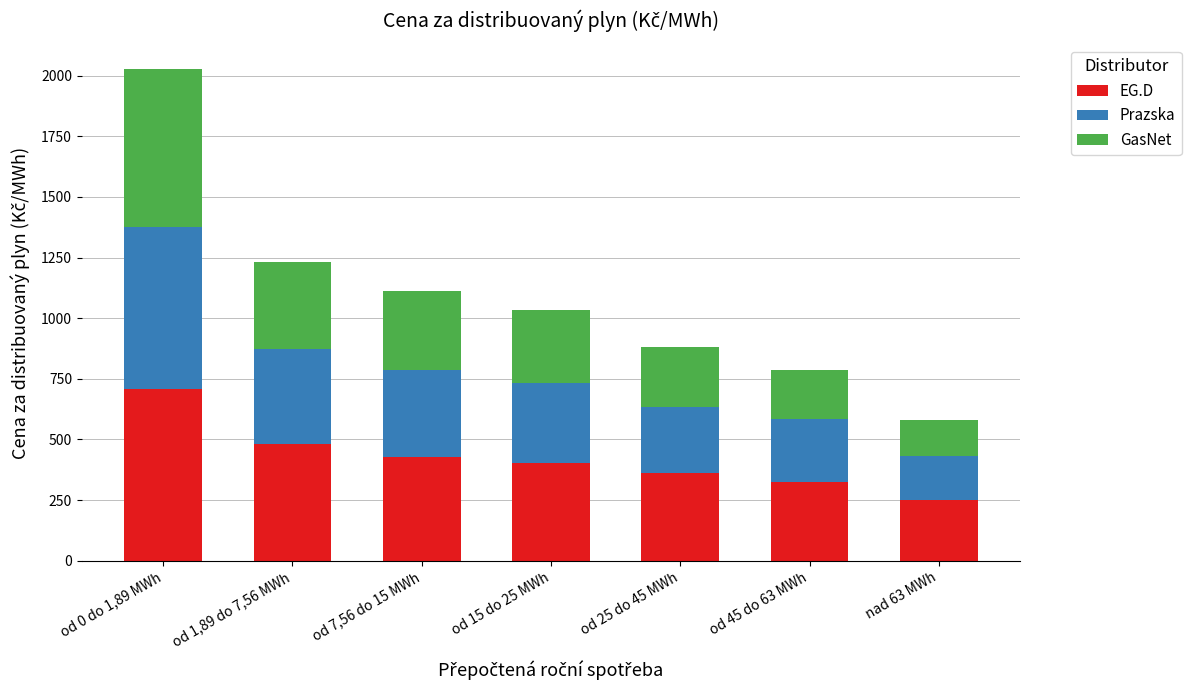

At which category is the sum across all series the highest?

od 0 do 1,89 MWh